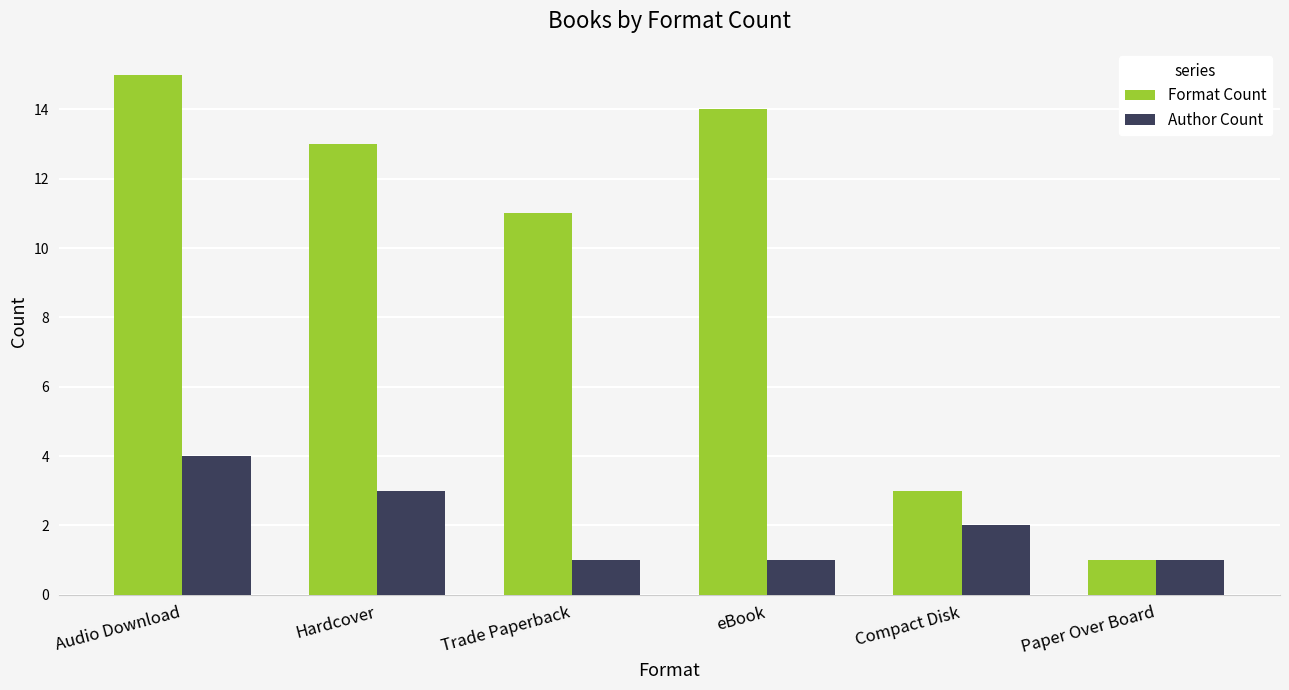

List the series in order of their peak value, highest first.

Format Count, Author Count